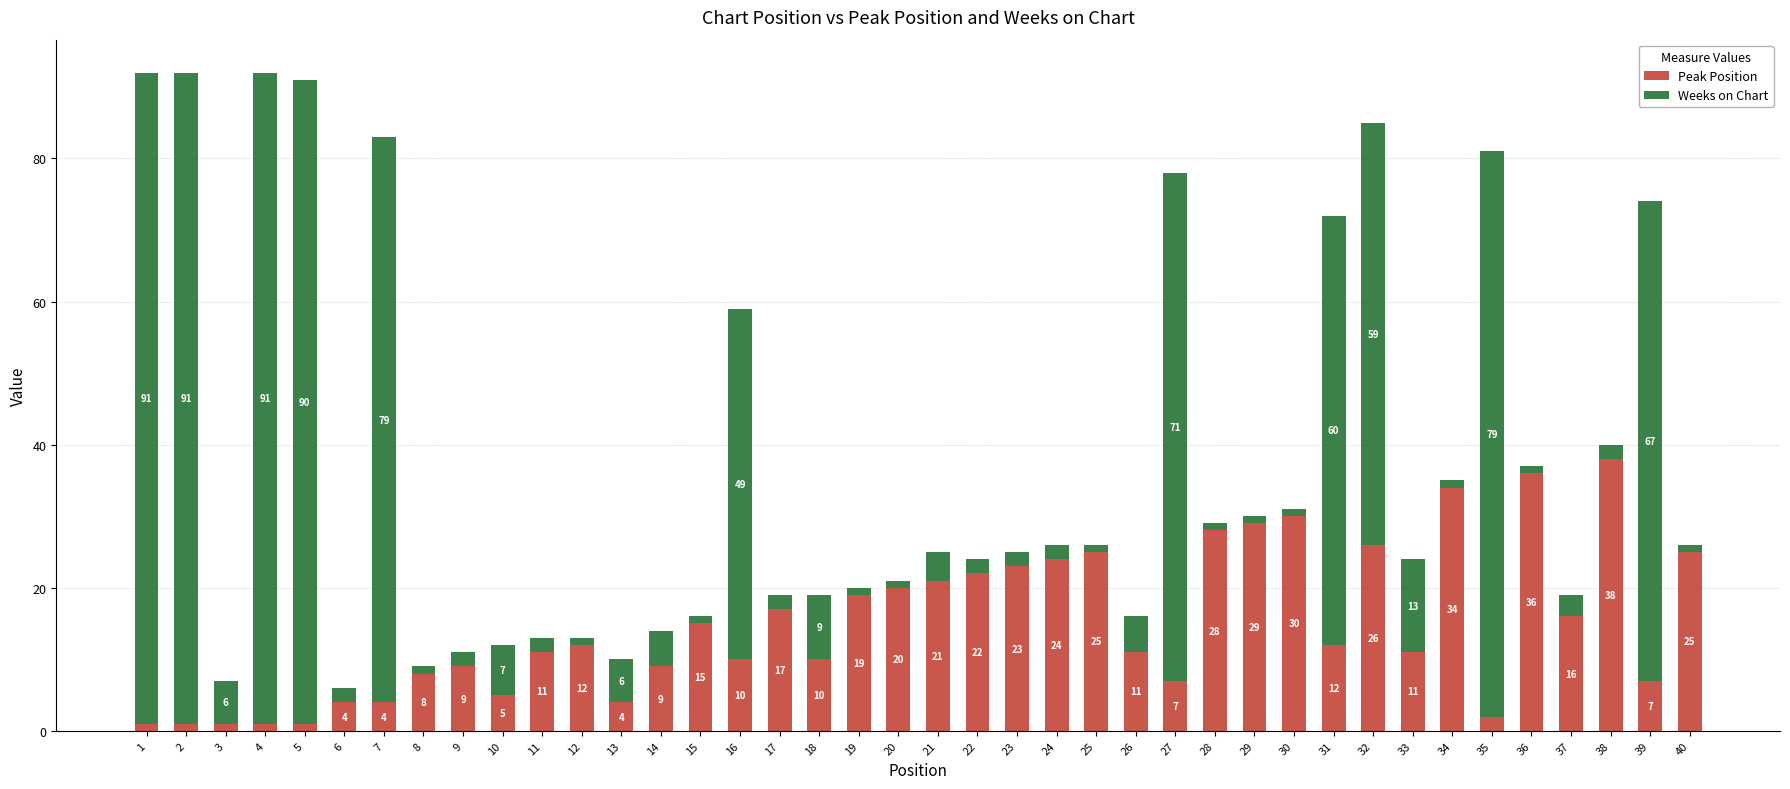

What is the sum of the Peak Position values at 40 and 20?

45